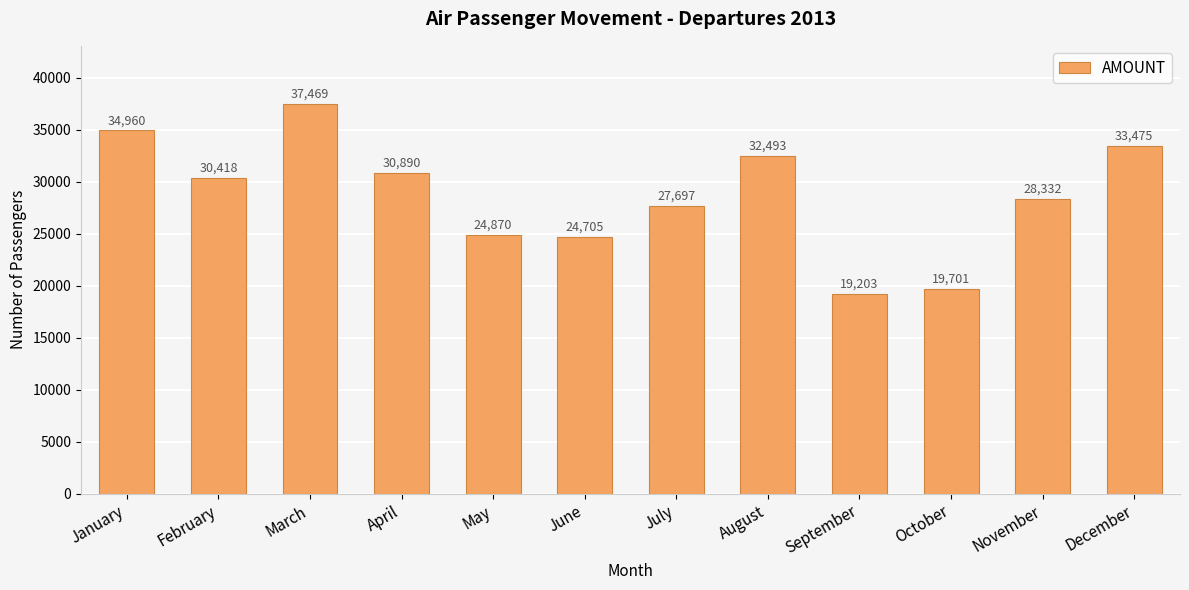

How many values are below 30418?

6